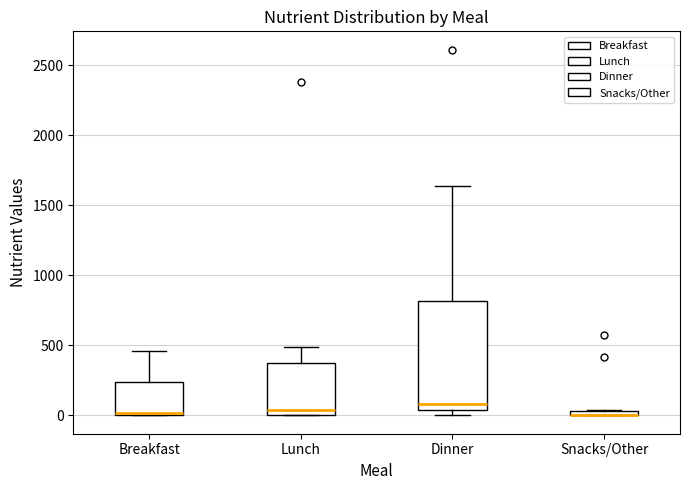

Where does the upper whisker of the box for Breakfast end on the y-axis? The values are not printed on the chart, so give them approximately, as read against the axis.

450